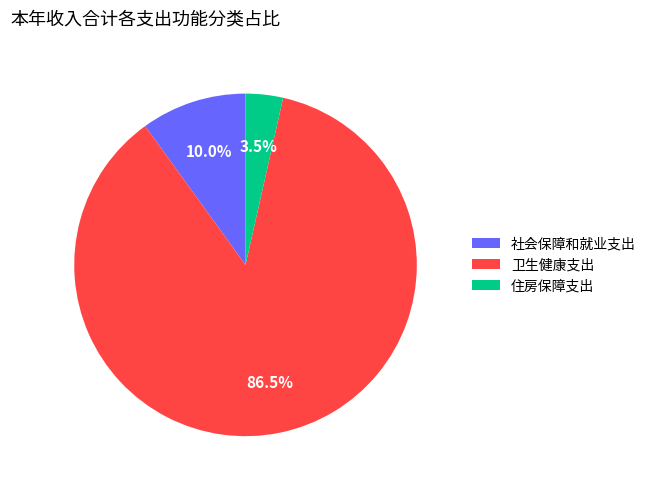

How many segments does this pie chart have?

3